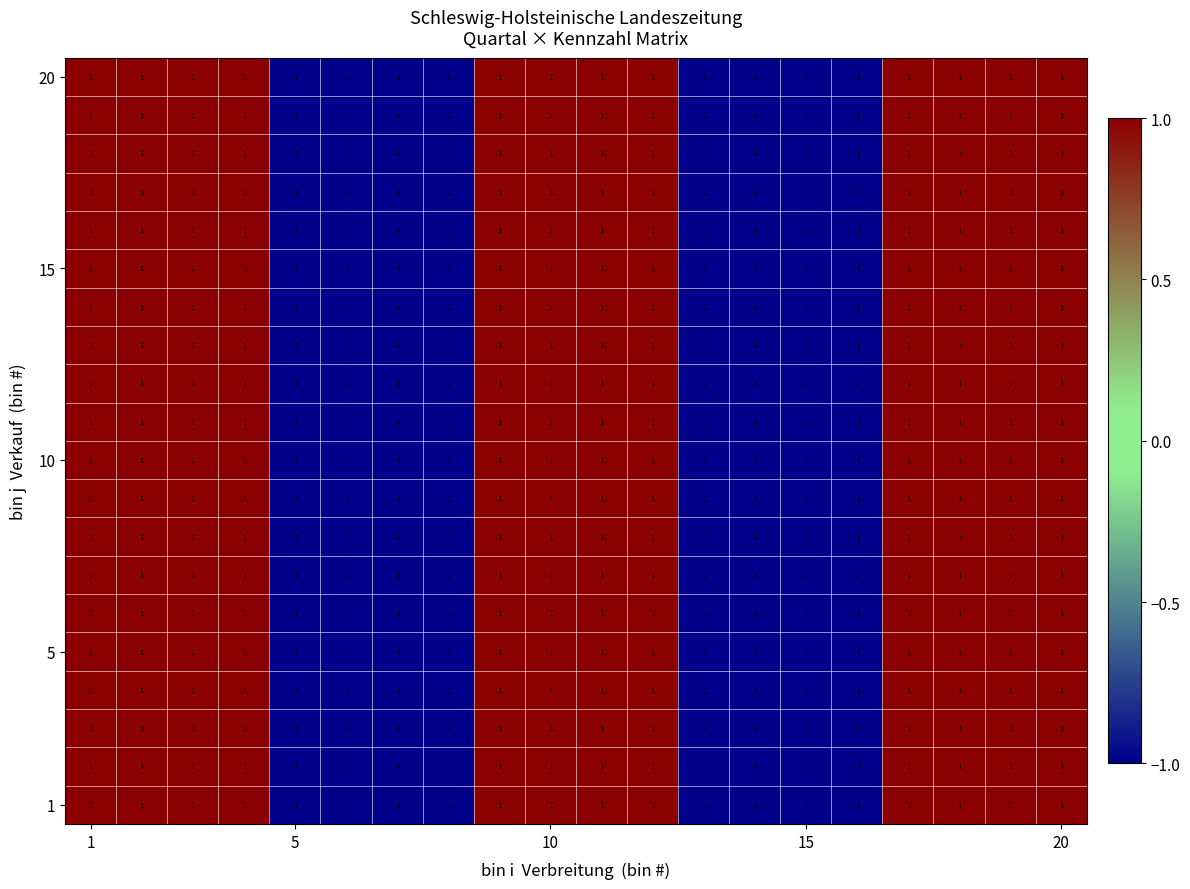

At how many categories does at least one series exceed 0?

12